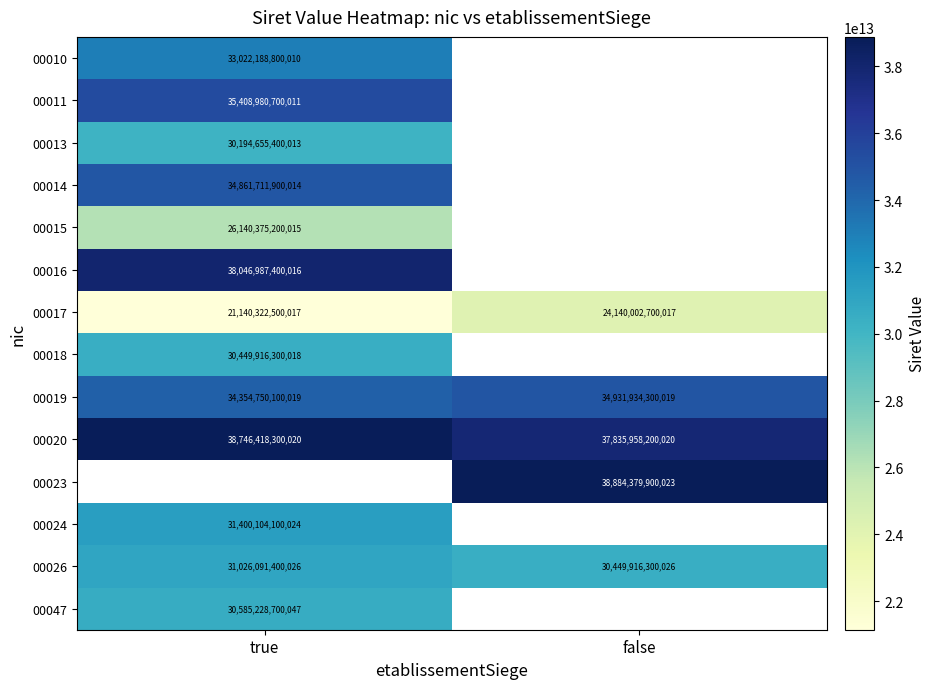

True or false: 00013 has a value of 30194655400013 at true.

True